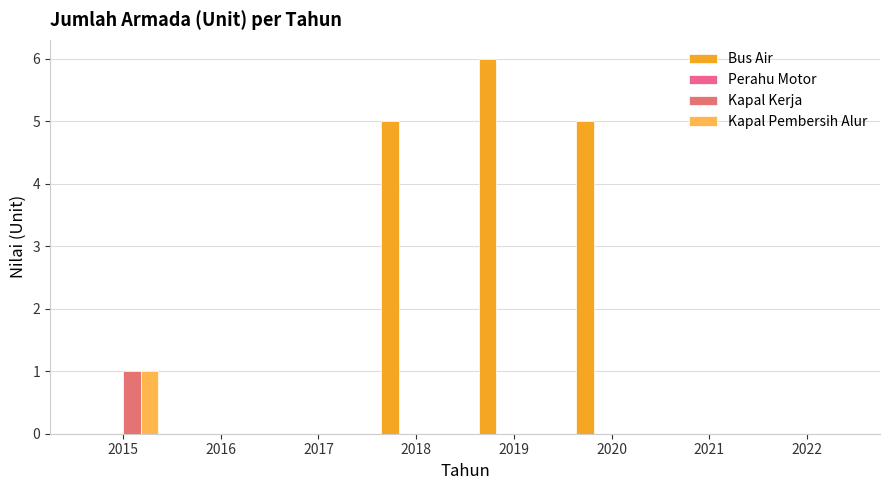

How many groups of bars are there?

8